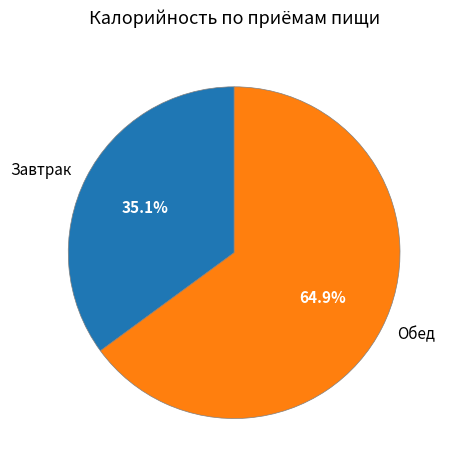

How many segments does this pie chart have?

2